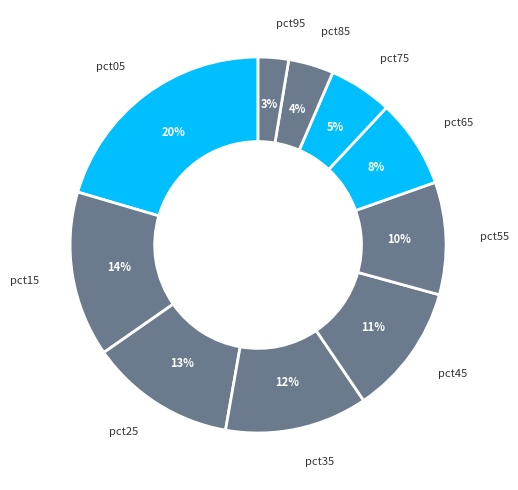

Is it true that pct45 is 11% of the pie?

True